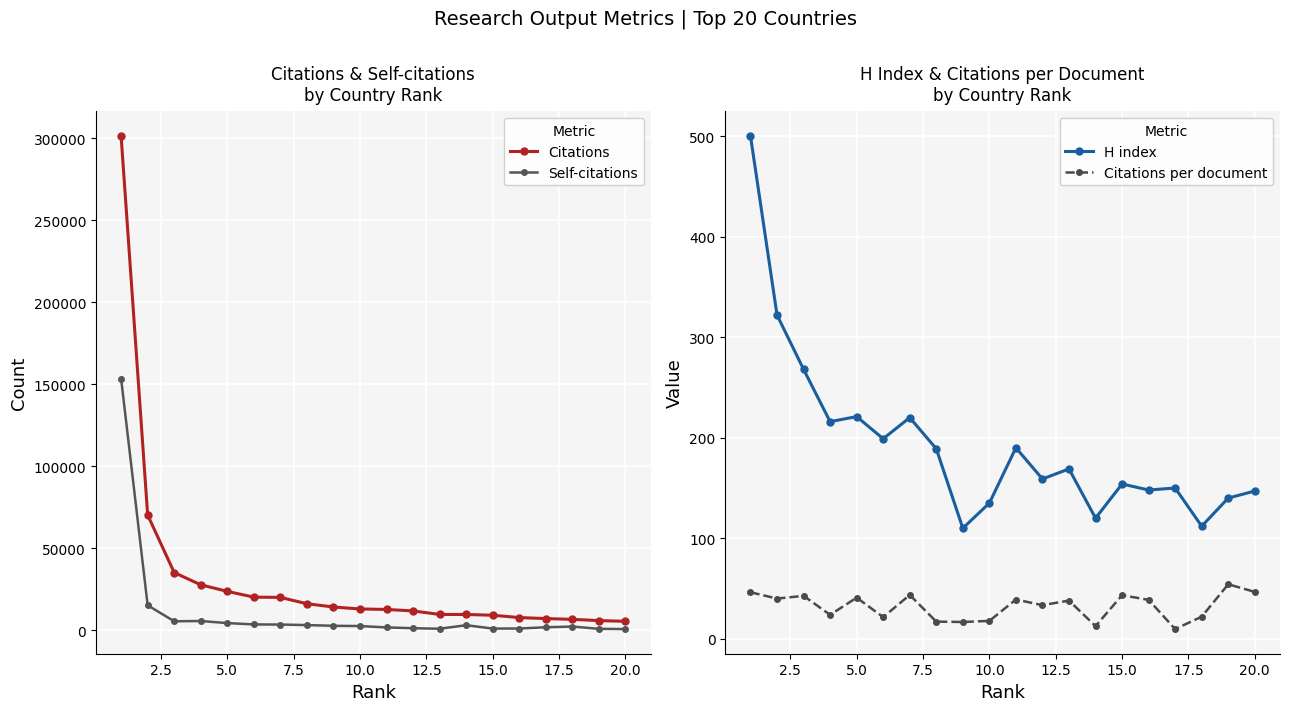

True or false: Citations per document and H index cross at least once.

False